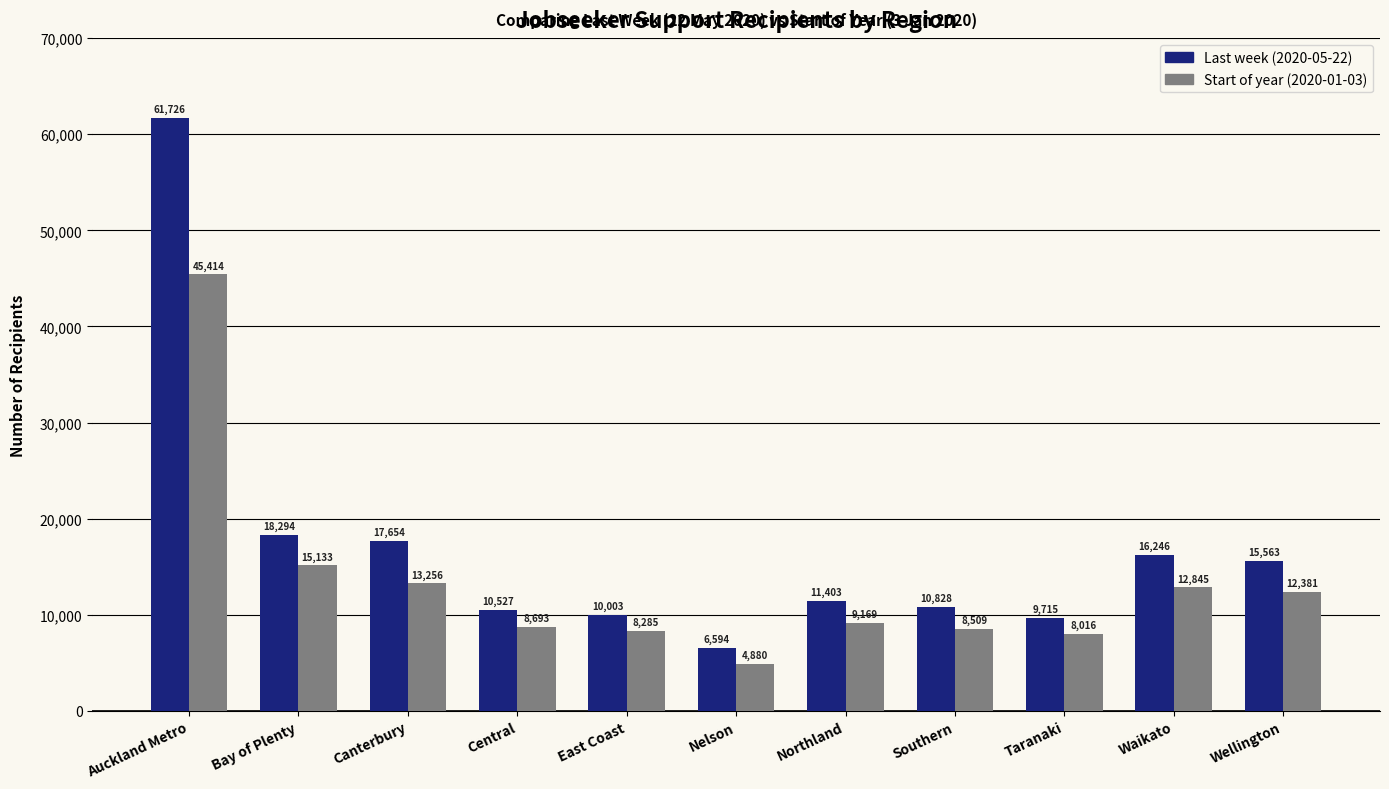

Which series has the widest spread of values?

Last week (2020-05-22)